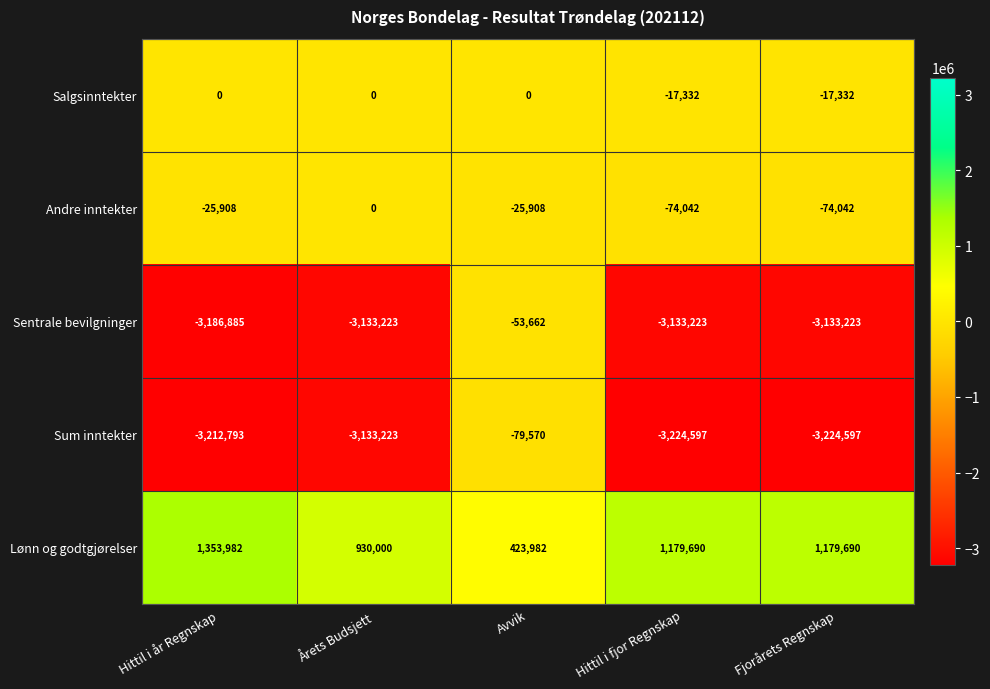

The value of Salgsinntekter at Hittil i fjor Regnskap is -28086. True or false?

False